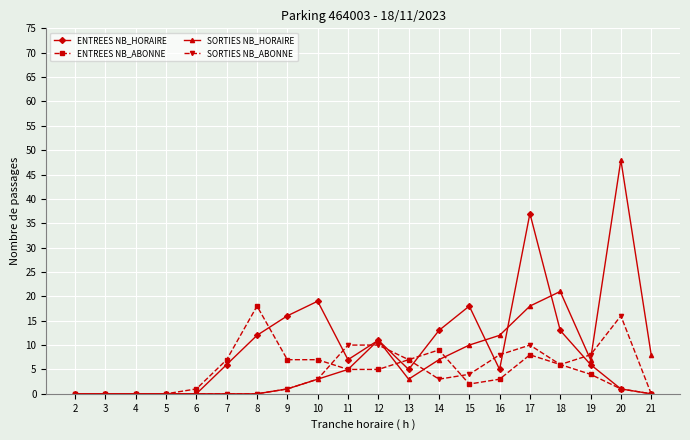

Which series changed the most between 17 and 18?

ENTREES NB_HORAIRE